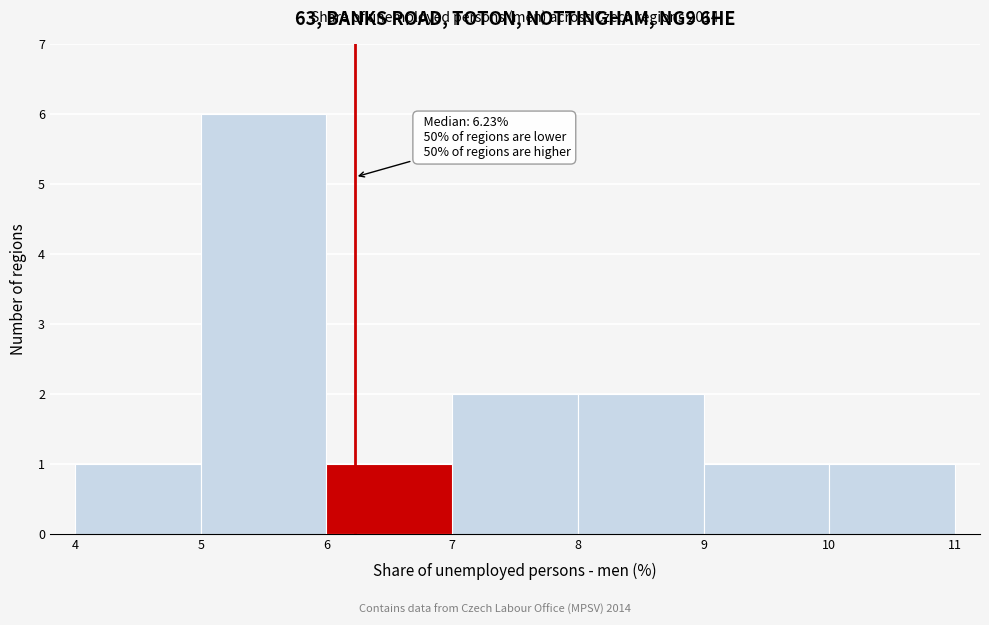

Which range on the x-axis has the tallest bar?

5 to 6